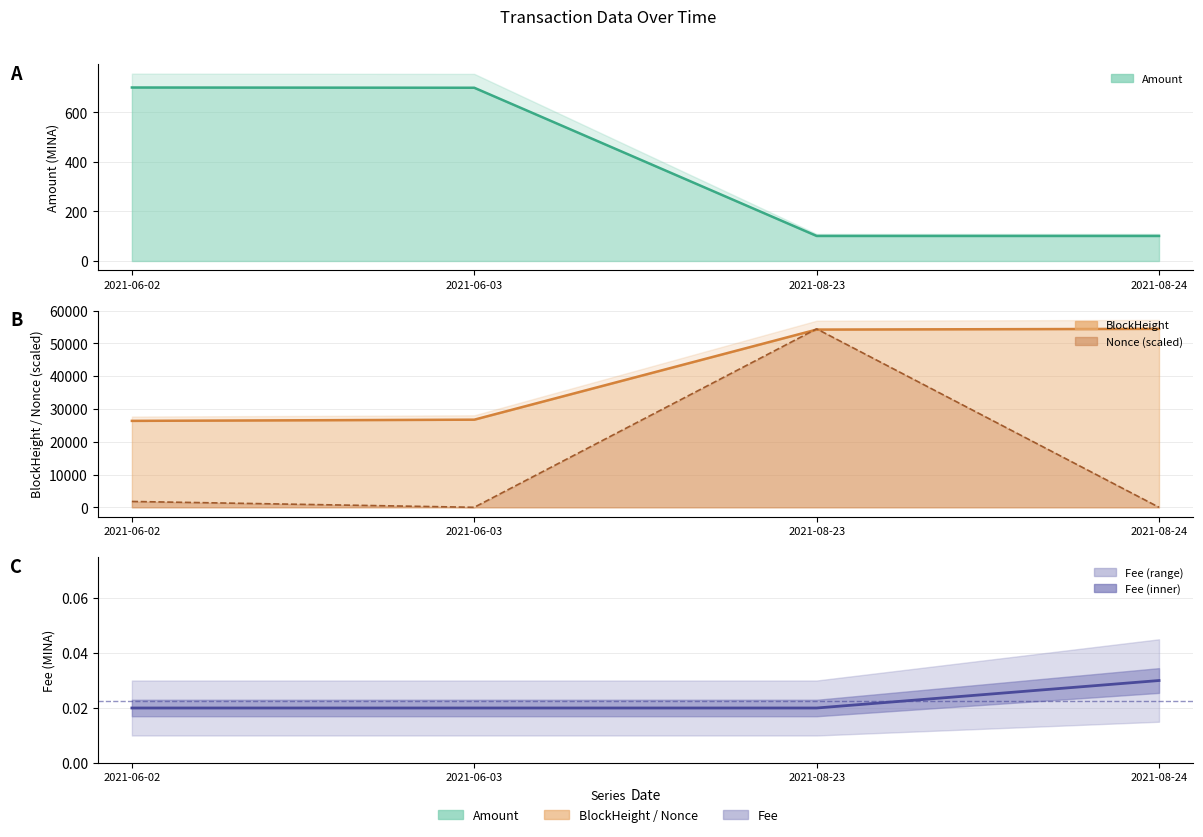

What is the label of the 4th point from the left?

2021-08-24